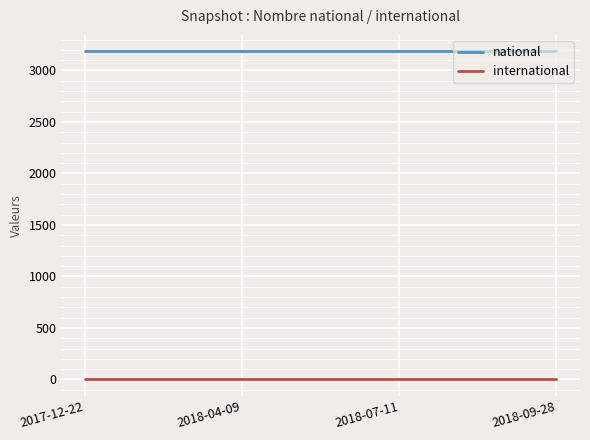

At how many categories does at least one series exceed 827?

4